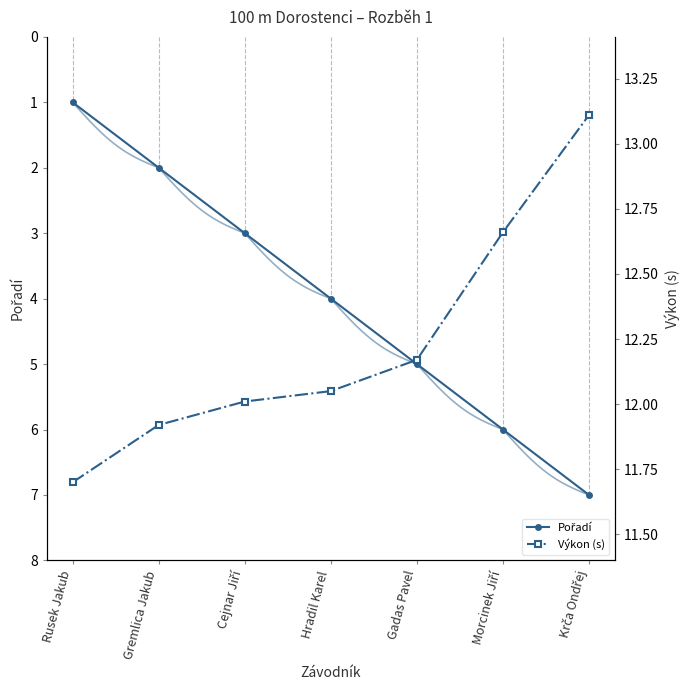

Which has a higher value, Gadas Pavel or Cejnar Jiří?

Gadas Pavel